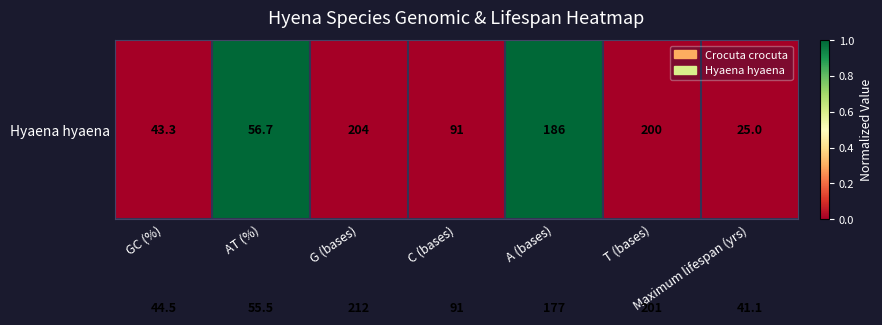

What is the total value across all series at AT (%)?

112.2